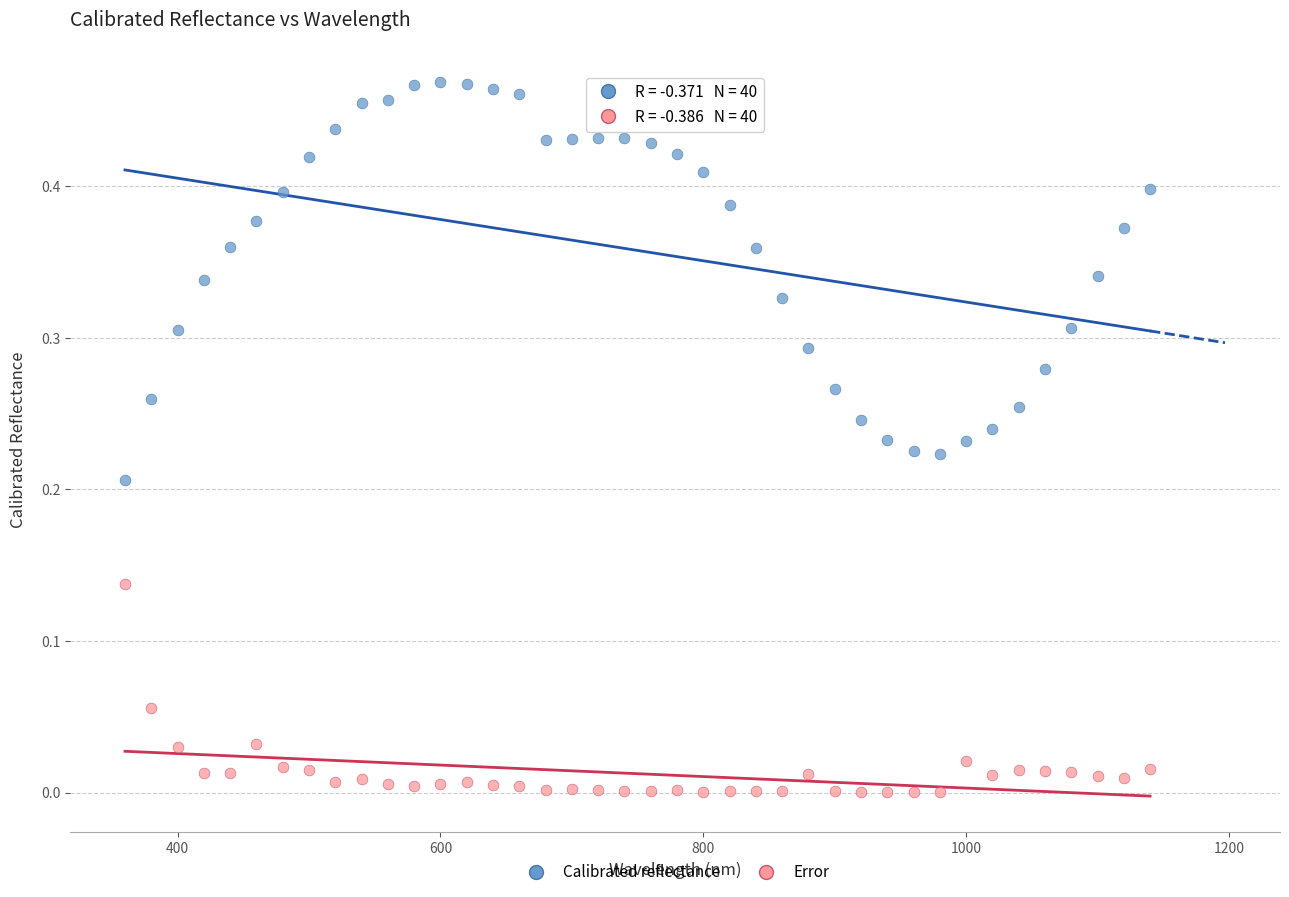

What is the X range (max minus min) for the scatter plot?

780.0